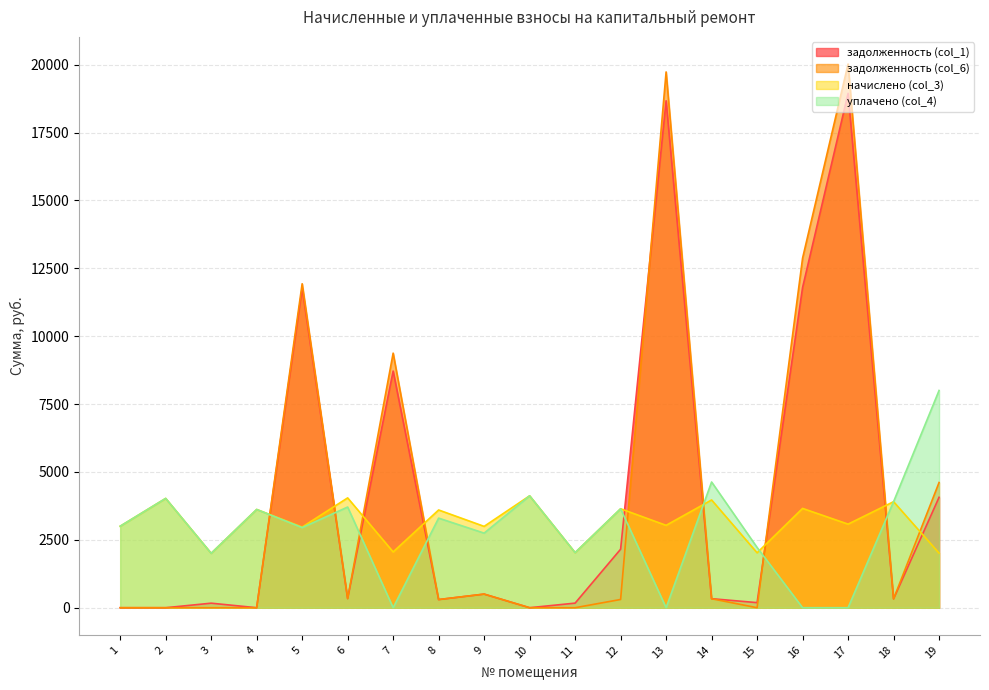

Reading left to right, what are all the values shown in this chart?

задолженность (col_1): 1=0.0	2=0.0	3=166.9	4=0.0	5=11767.7	6=337.1	7=8714.6	8=300.0	9=500.9	10=0.0	11=169.1	12=2154.5	13=18668.8	14=332.6	15=187.1	16=11792.1	17=18942.8	18=325.4	19=4065.3
задолженность (col_6): 1=0.0	2=0.0	3=0.0	4=0.0	5=11931.0	6=337.1	7=9375.8	8=300.0	9=501.6	10=0.0	11=0.0	12=303.4	13=19731.6	14=330.7	15=0.0	16=12874.3	17=20021.2	18=325.4	19=4610.2
начислено (col_3): 1=3001.9	2=4025.9	3=2003.4	4=3618.8	5=2970.1	6=4045.0	7=2054.3	8=3599.8	9=2995.6	10=4121.3	11=2028.8	12=3644.3	13=3033.7	14=3968.6	15=2022.5	16=3657.0	17=3078.2	18=3905.0	19=2009.8
уплачено (col_4): 1=3001.9	2=4025.9	3=2003.4	4=3618.8	5=2950.2	6=3707.9	7=0.0	8=3299.4	9=2747.1	10=4121.3	11=2028.8	12=3644.5	13=0.0	14=4630.1	15=2219.8	16=0.0	17=0.0	18=3905.0	19=8000.0